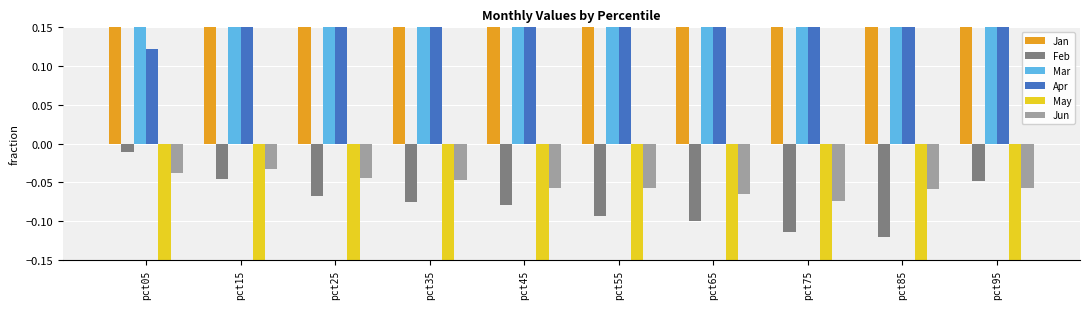

Count the Mar values in the range 0 to 1.

10